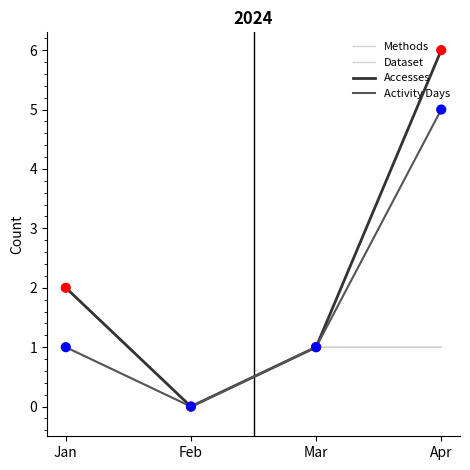

At how many categories does at least one series exceed 2?

1